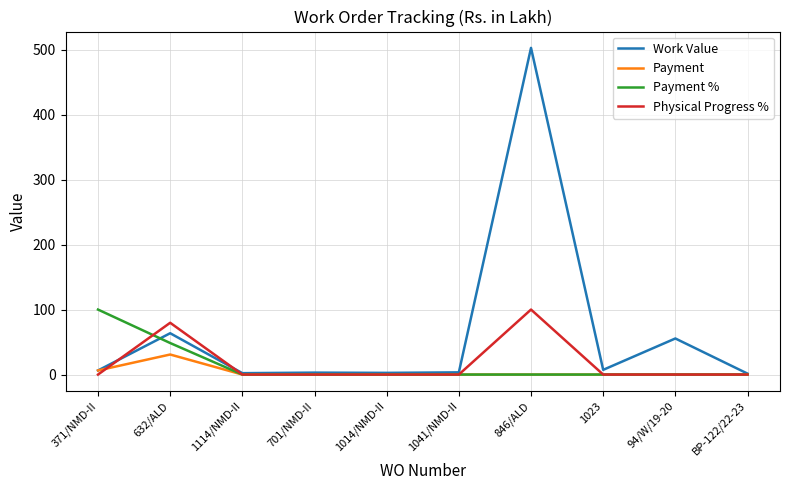

What is the difference between the second highest and second lowest values in the Work Value series?

61.4